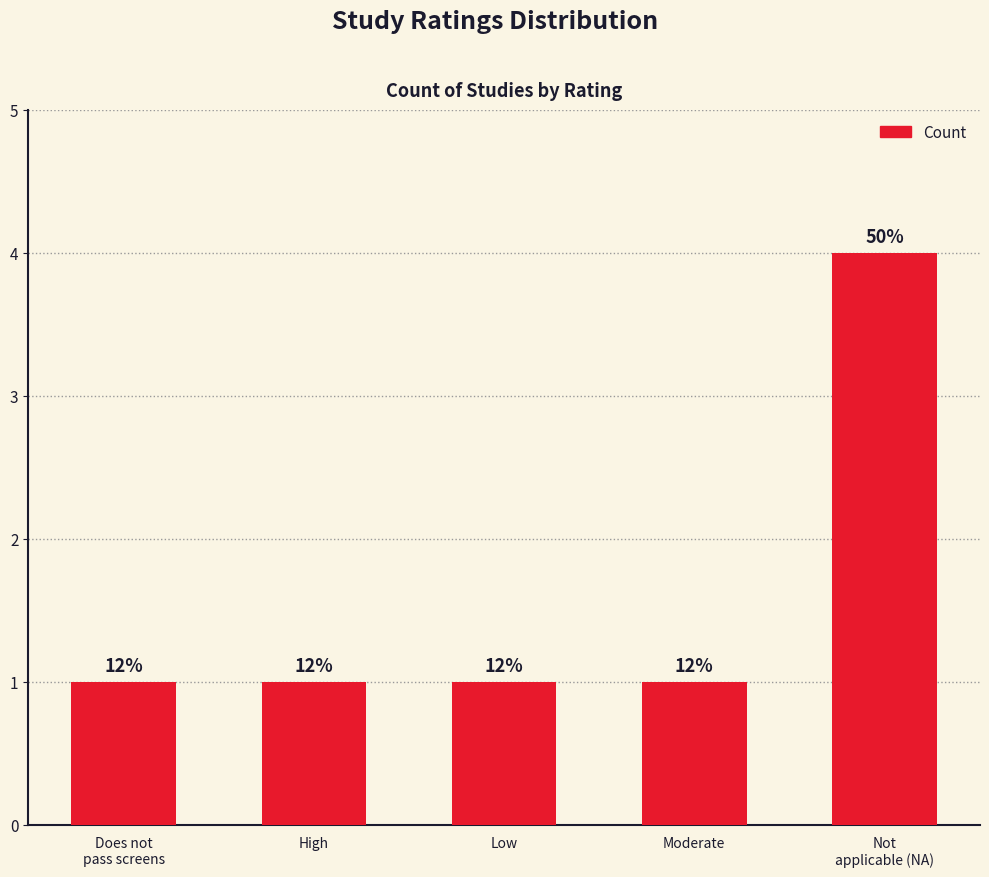

Approximately how many times larger is the value at High compared to Moderate?

1.0